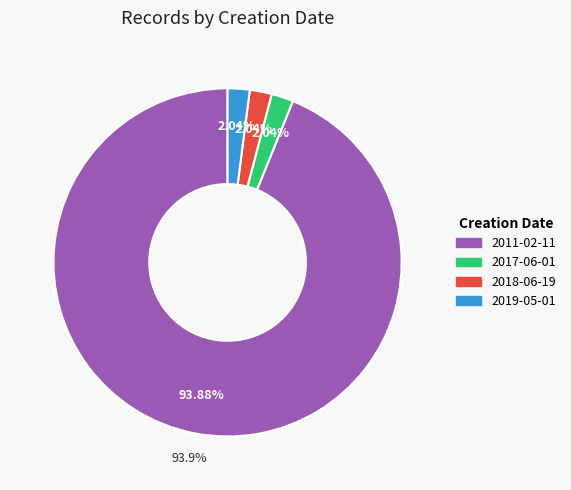

Is it true that 2019-05-01 is 9% of the pie?

False